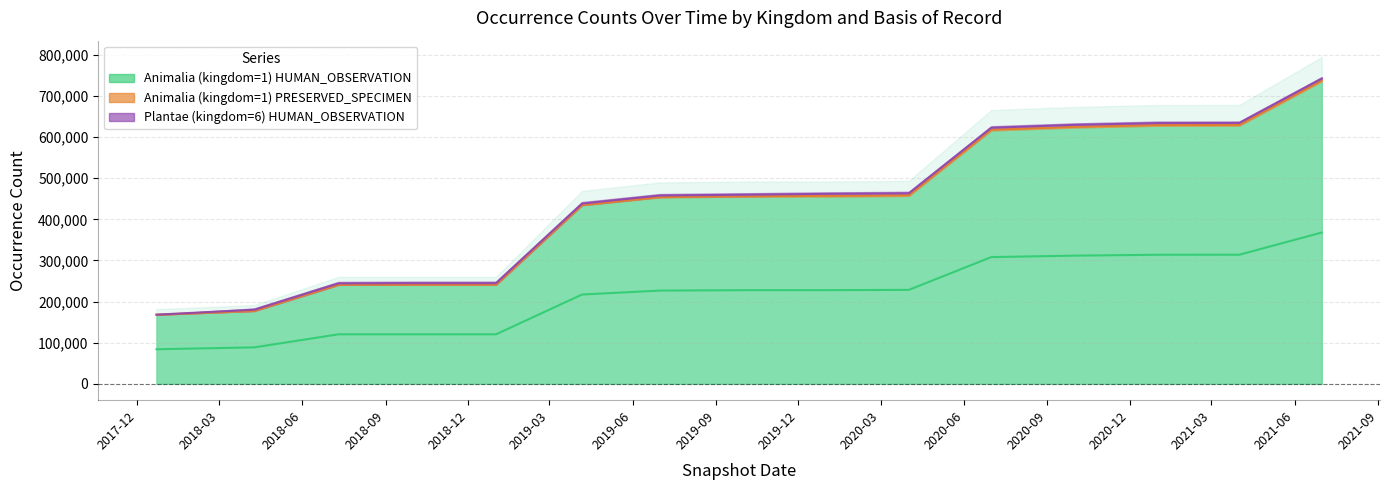

Between 2017-12-22 and 2019-01-01, which is larger?

2019-01-01